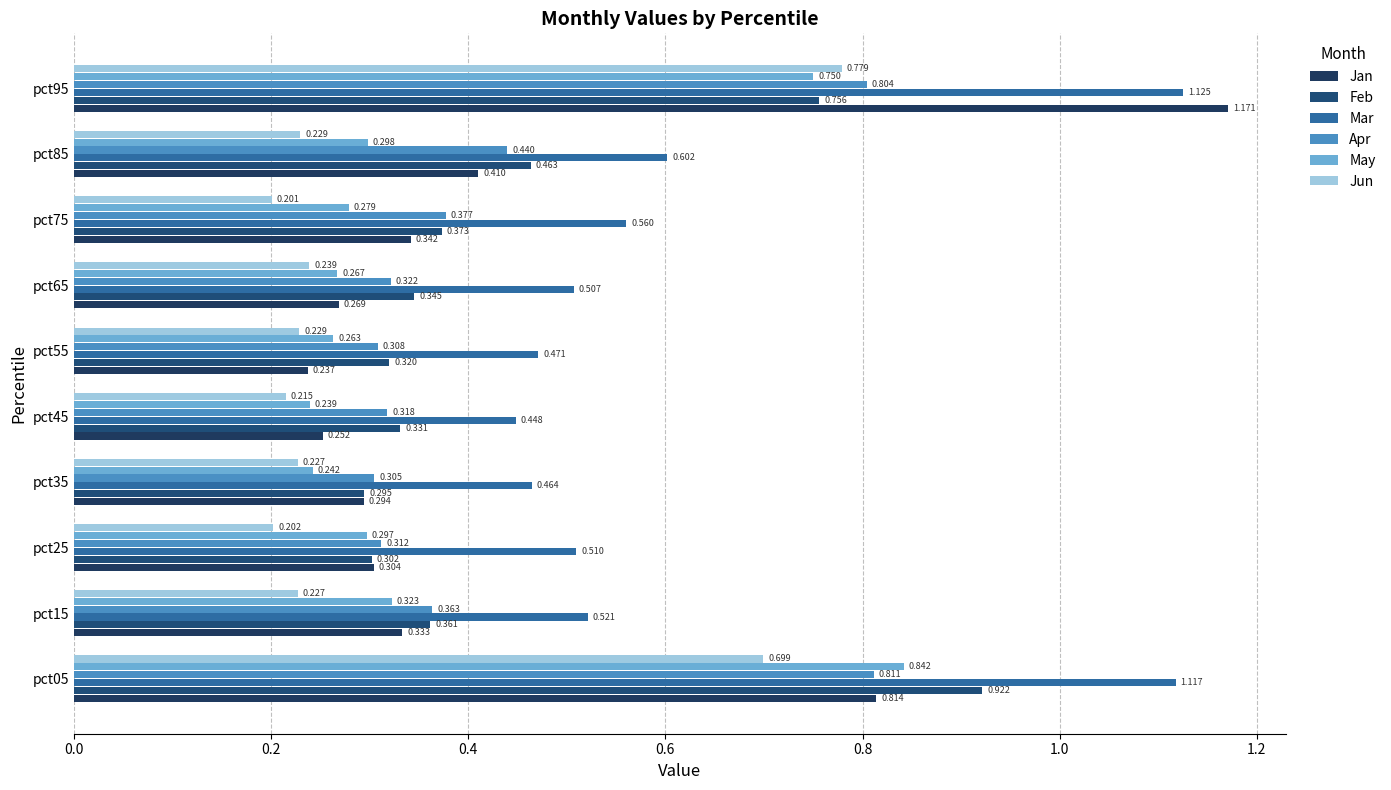

How many series are shown in this chart?

6